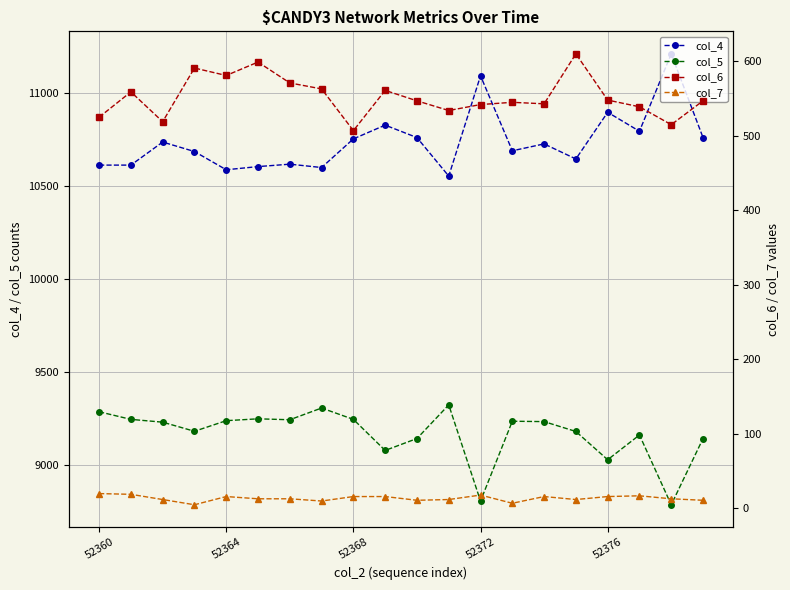

At which category is the sum across all series the highest?

18